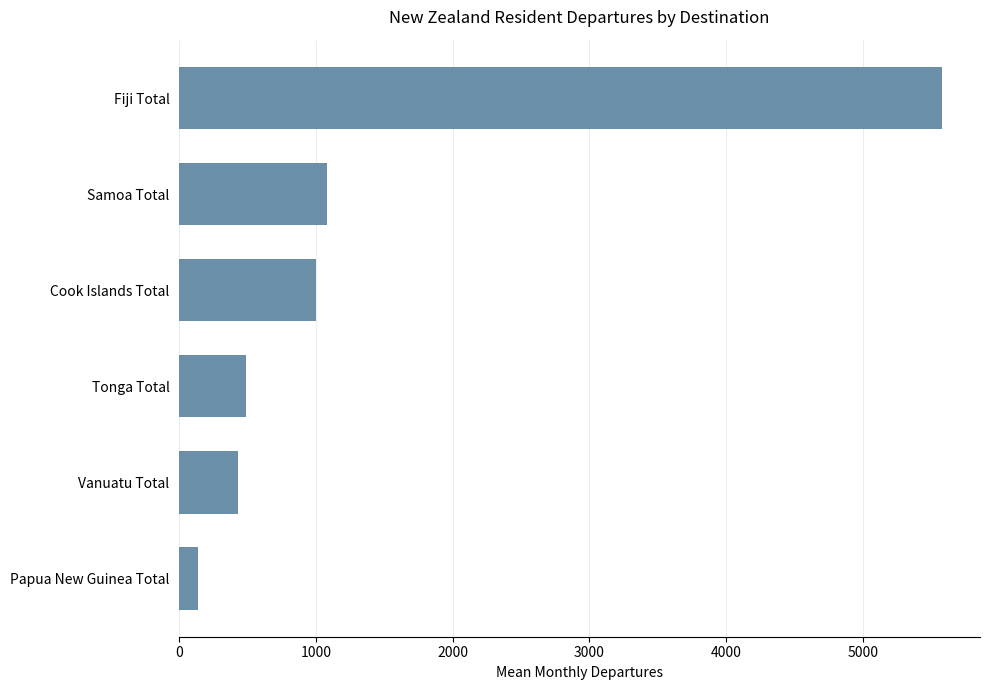

Reading top to bottom, transcribe all the data shown in this chart.

Fiji Total=5578.9	Samoa Total=1085.2	Cook Islands Total=1004.0	Tonga Total=489.6	Vanuatu Total=430.6	Papua New Guinea Total=134.9